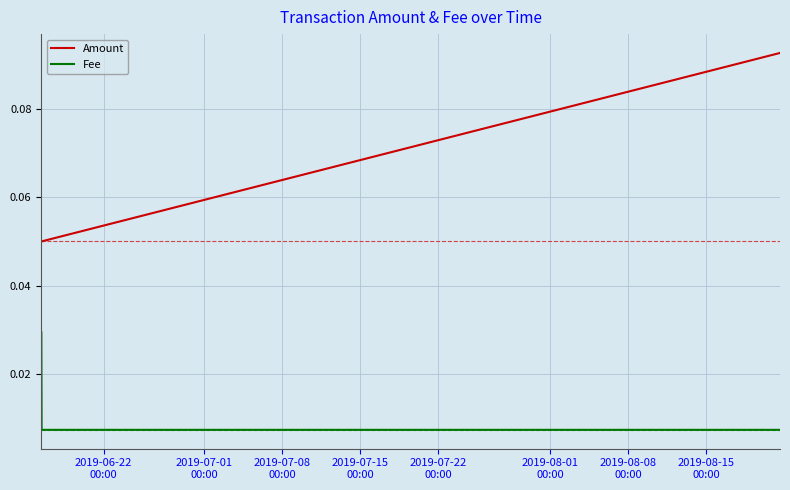

List the series in order of their peak value, highest first.

Amount, Fee